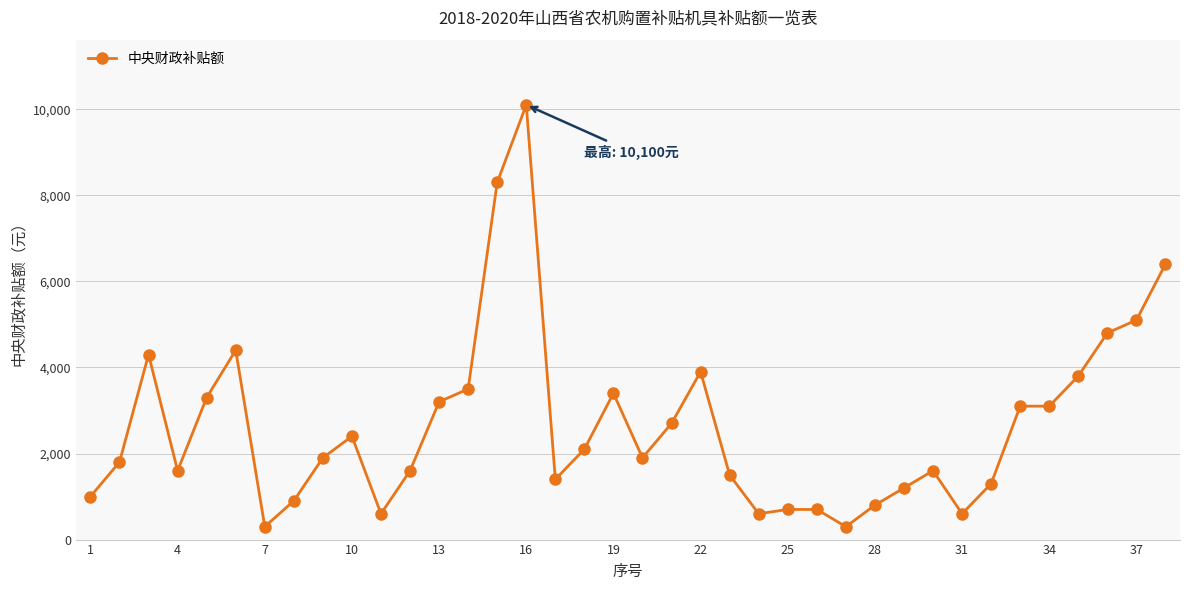

Count the number of data series in this chart.

1